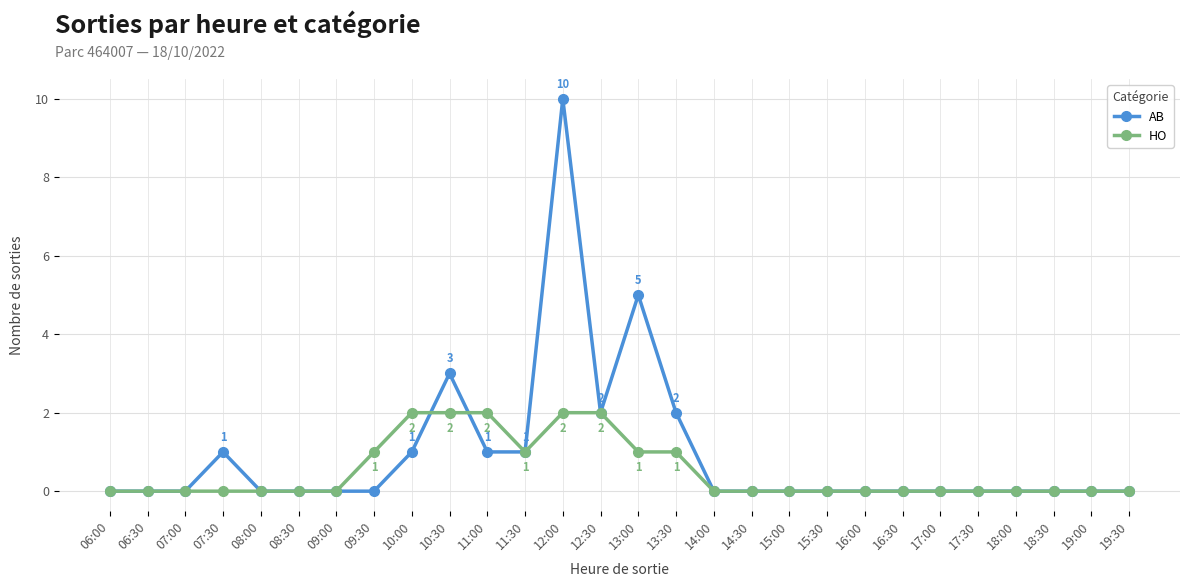

Reading right to left, what are all the values shown in this chart?

AB: 0	0	0	0	0	0	0	0	0	0	0	0	2	5	2	10	1	1	3	1	0	0	0	0	1	0	0	0
HO: 0	0	0	0	0	0	0	0	0	0	0	0	1	1	2	2	1	2	2	2	1	0	0	0	0	0	0	0